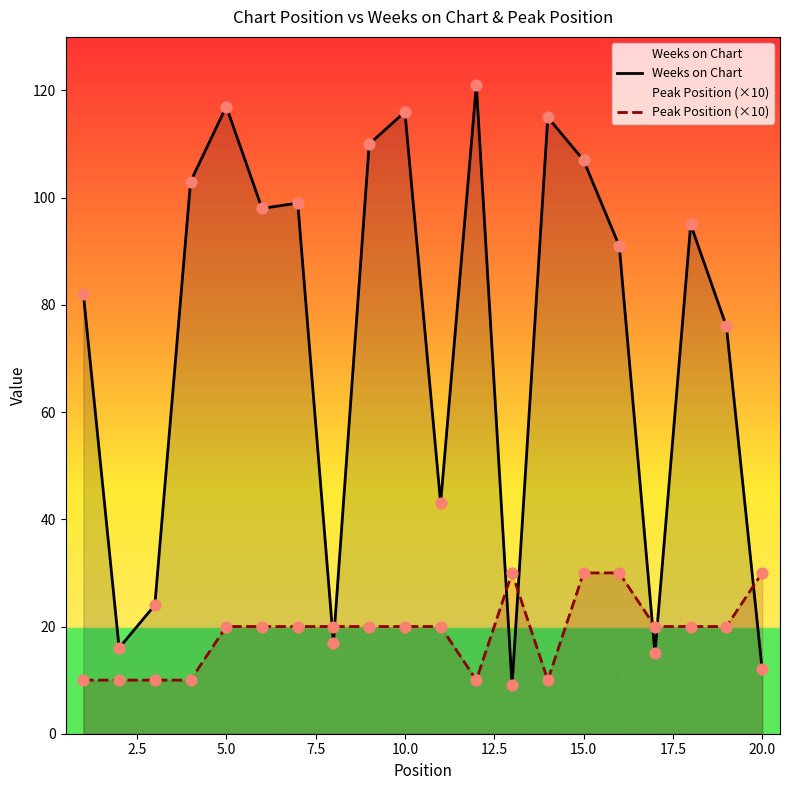

Which series has the largest total across all categories?

Weeks on Chart